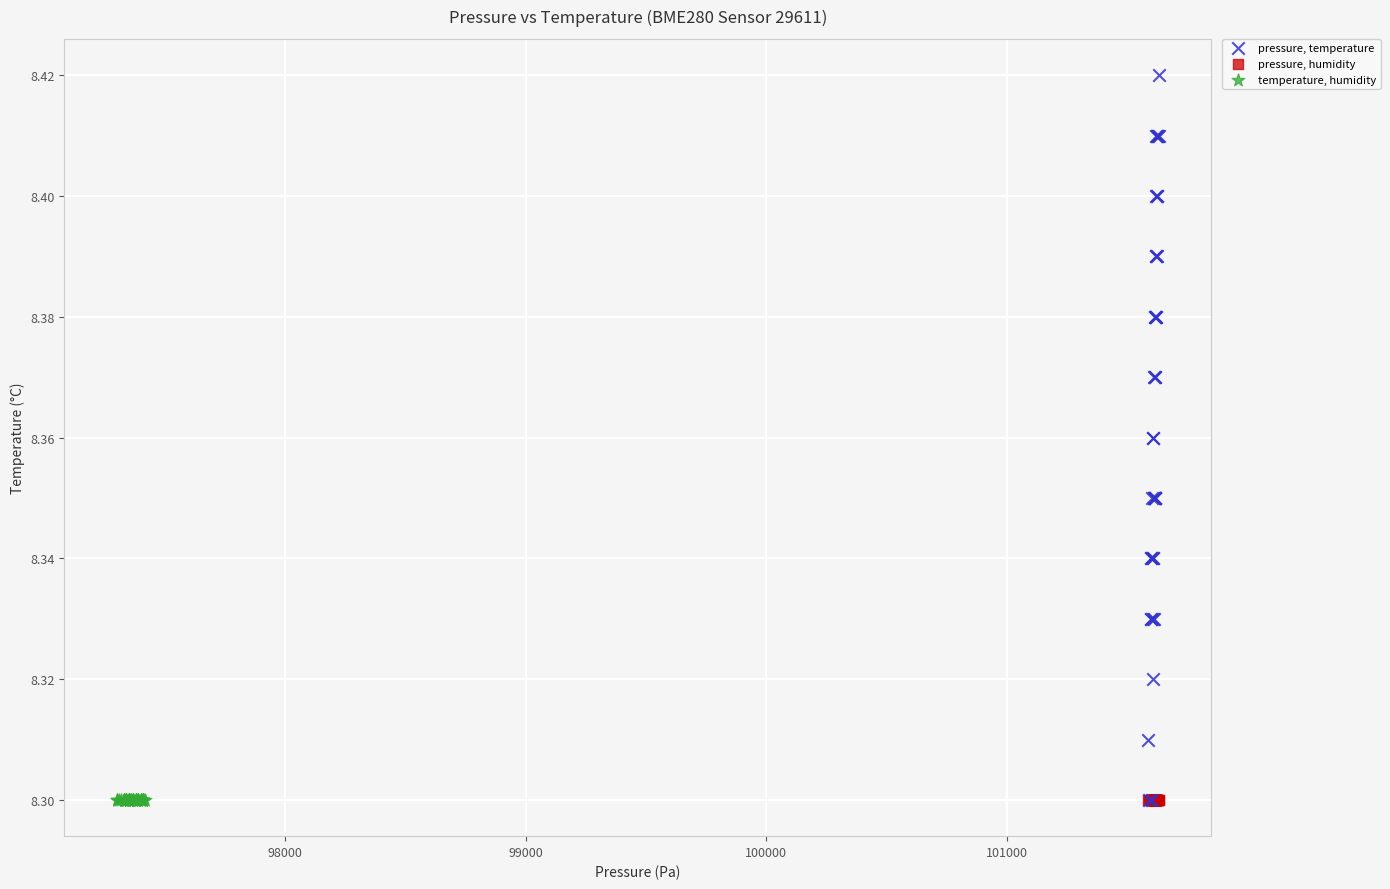

Which series reaches the maximum Y coordinate?

pressure, temperature